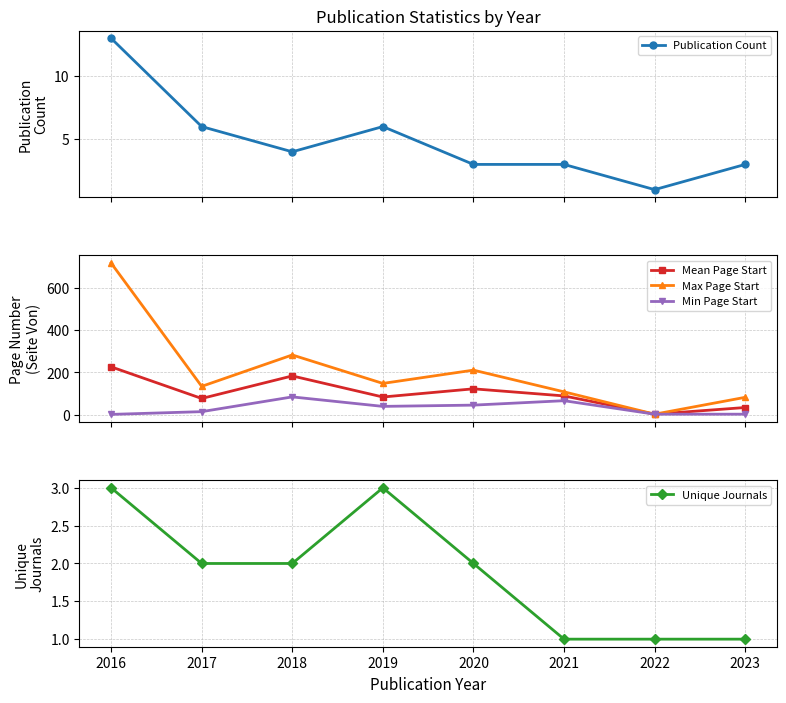

Which series has the largest range (max minus min)?

Max Page Start